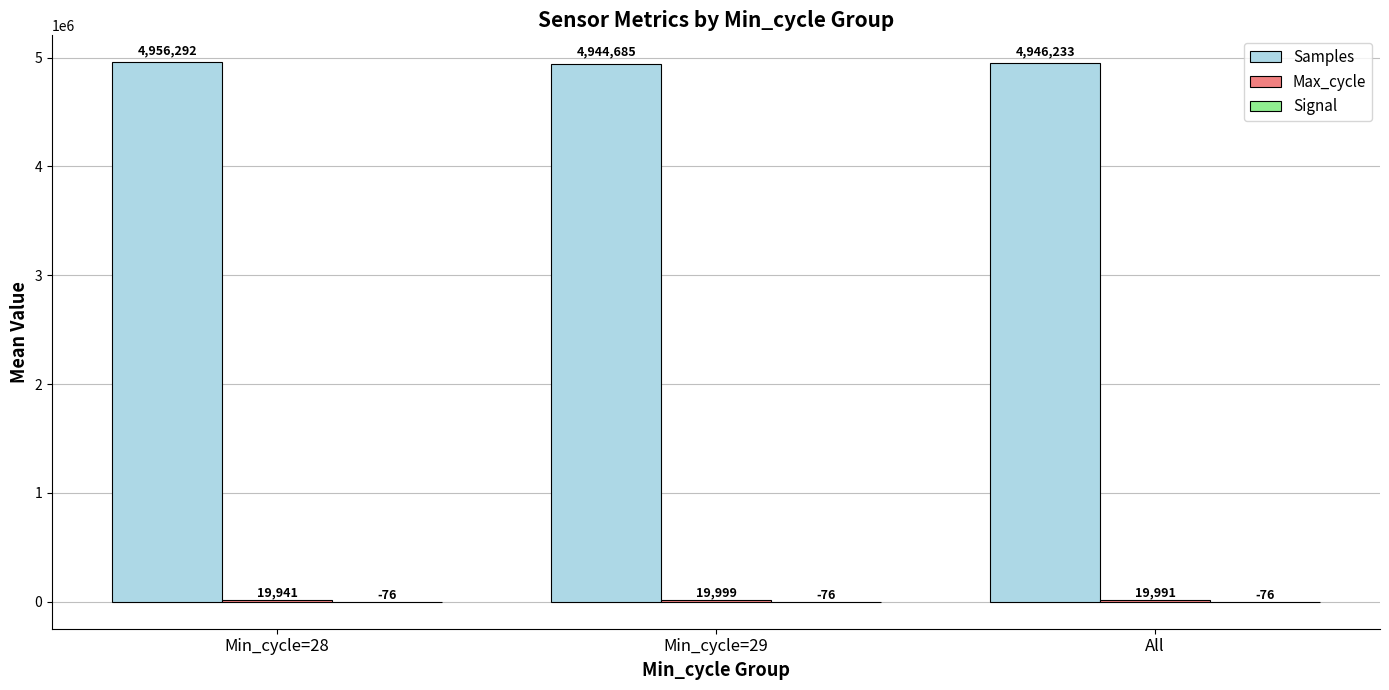

Which series has the widest spread of values?

Samples